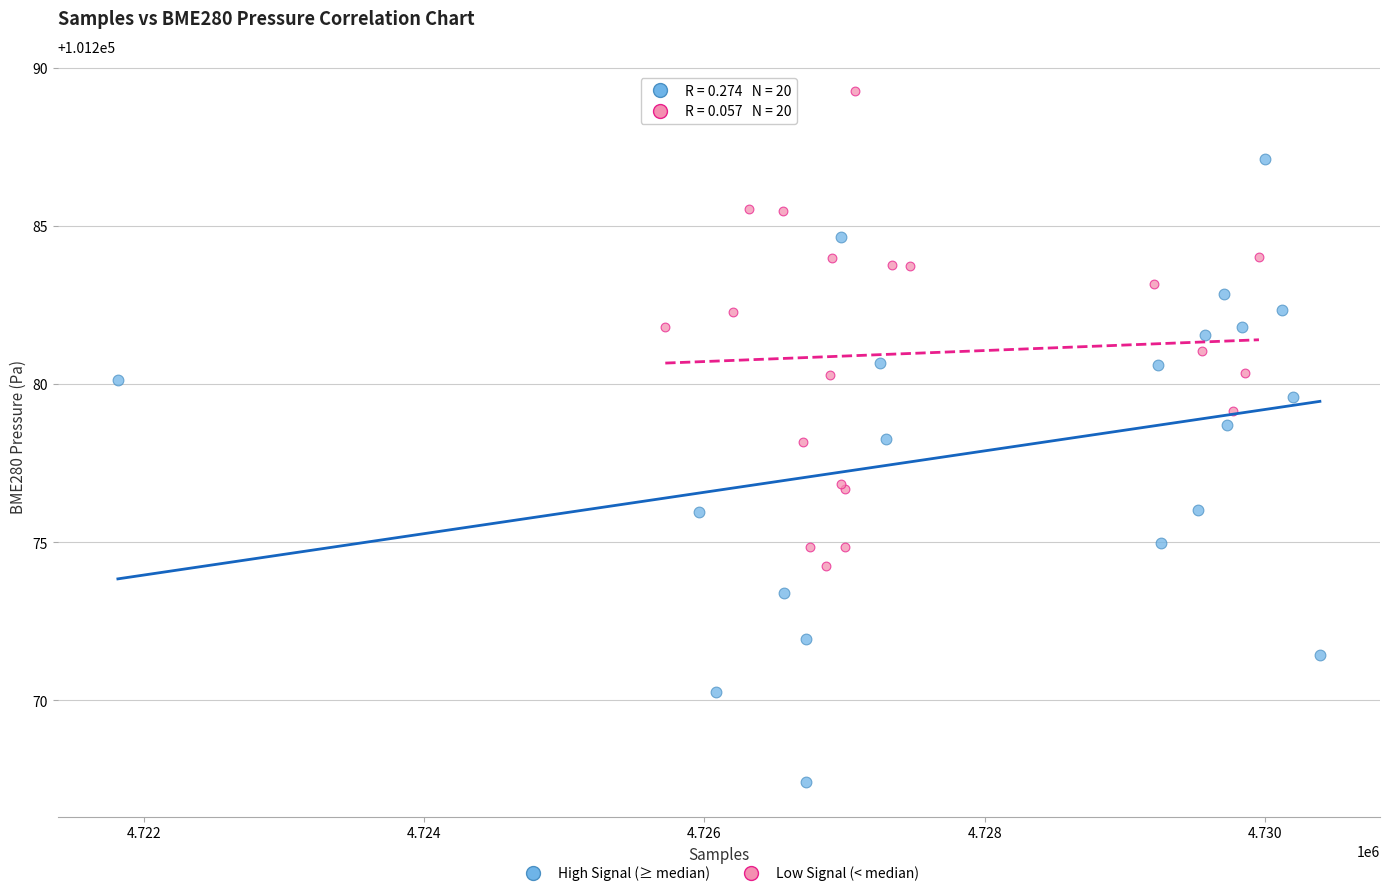

Which series has the largest Y range (max minus min)?

High Signal (≥ median)